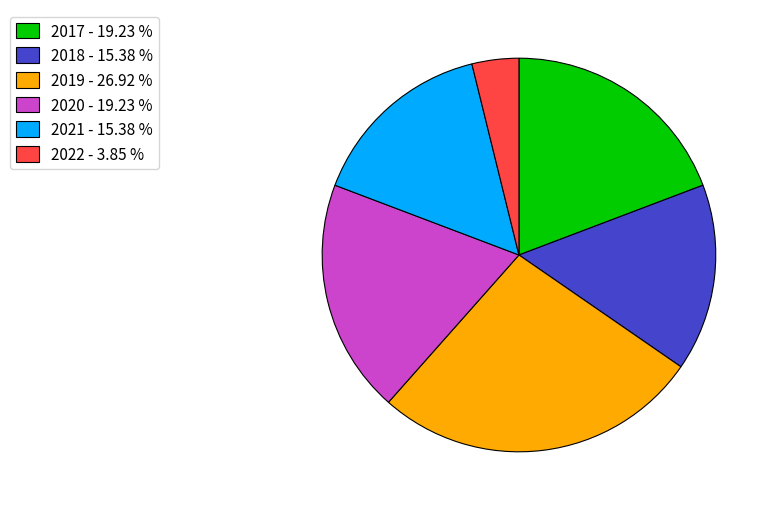

Do 2020 and 2017 together represent more than half of the pie?

No